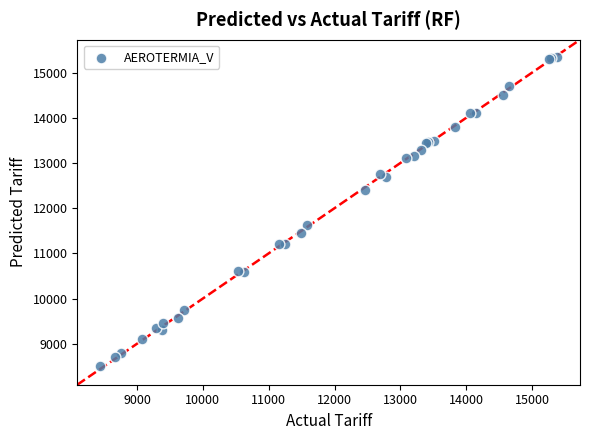

What Y value in the scatter plot is closest to 11925?

11620